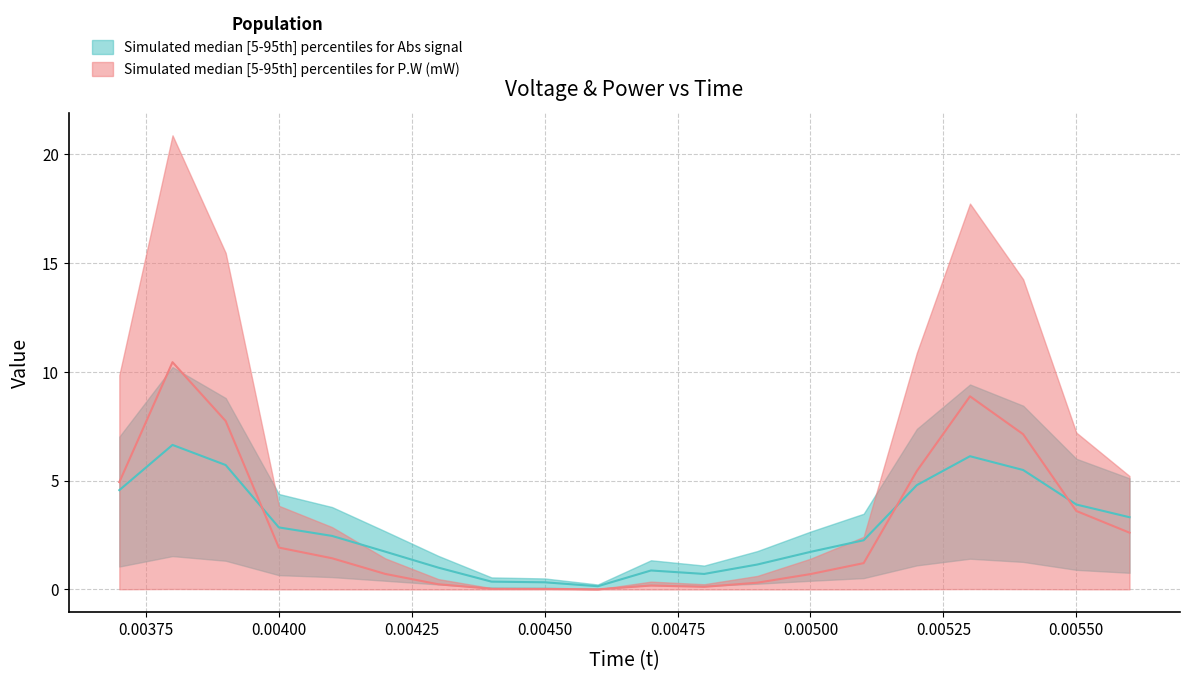

Between 0.0053 and 0.0048, which is larger?

0.0053